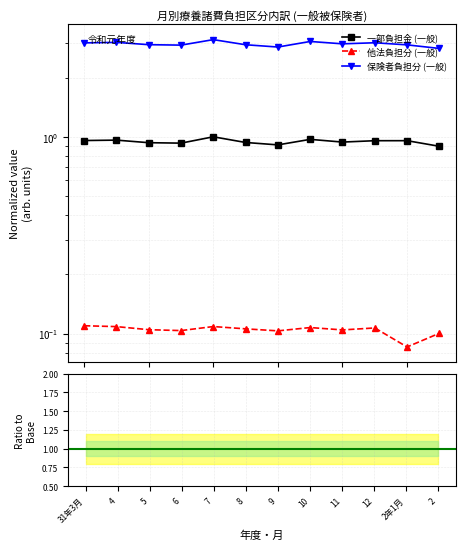

Count the number of categories in the chart.

12